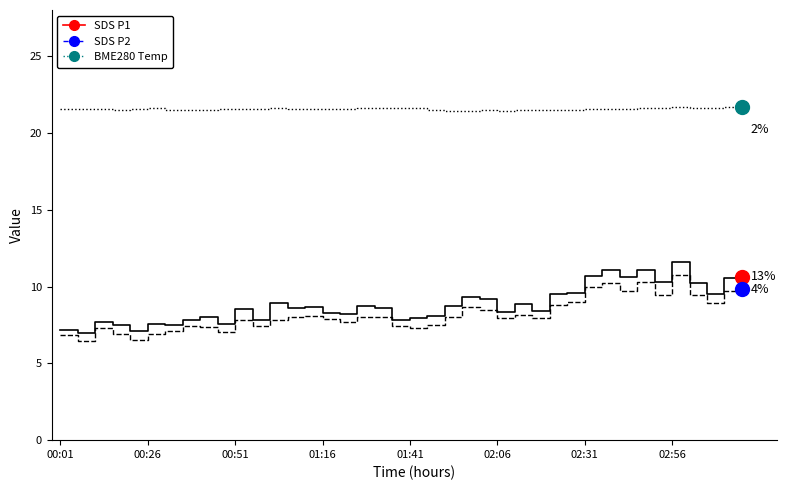

Which series has the largest total across all categories?

BME280 Temp